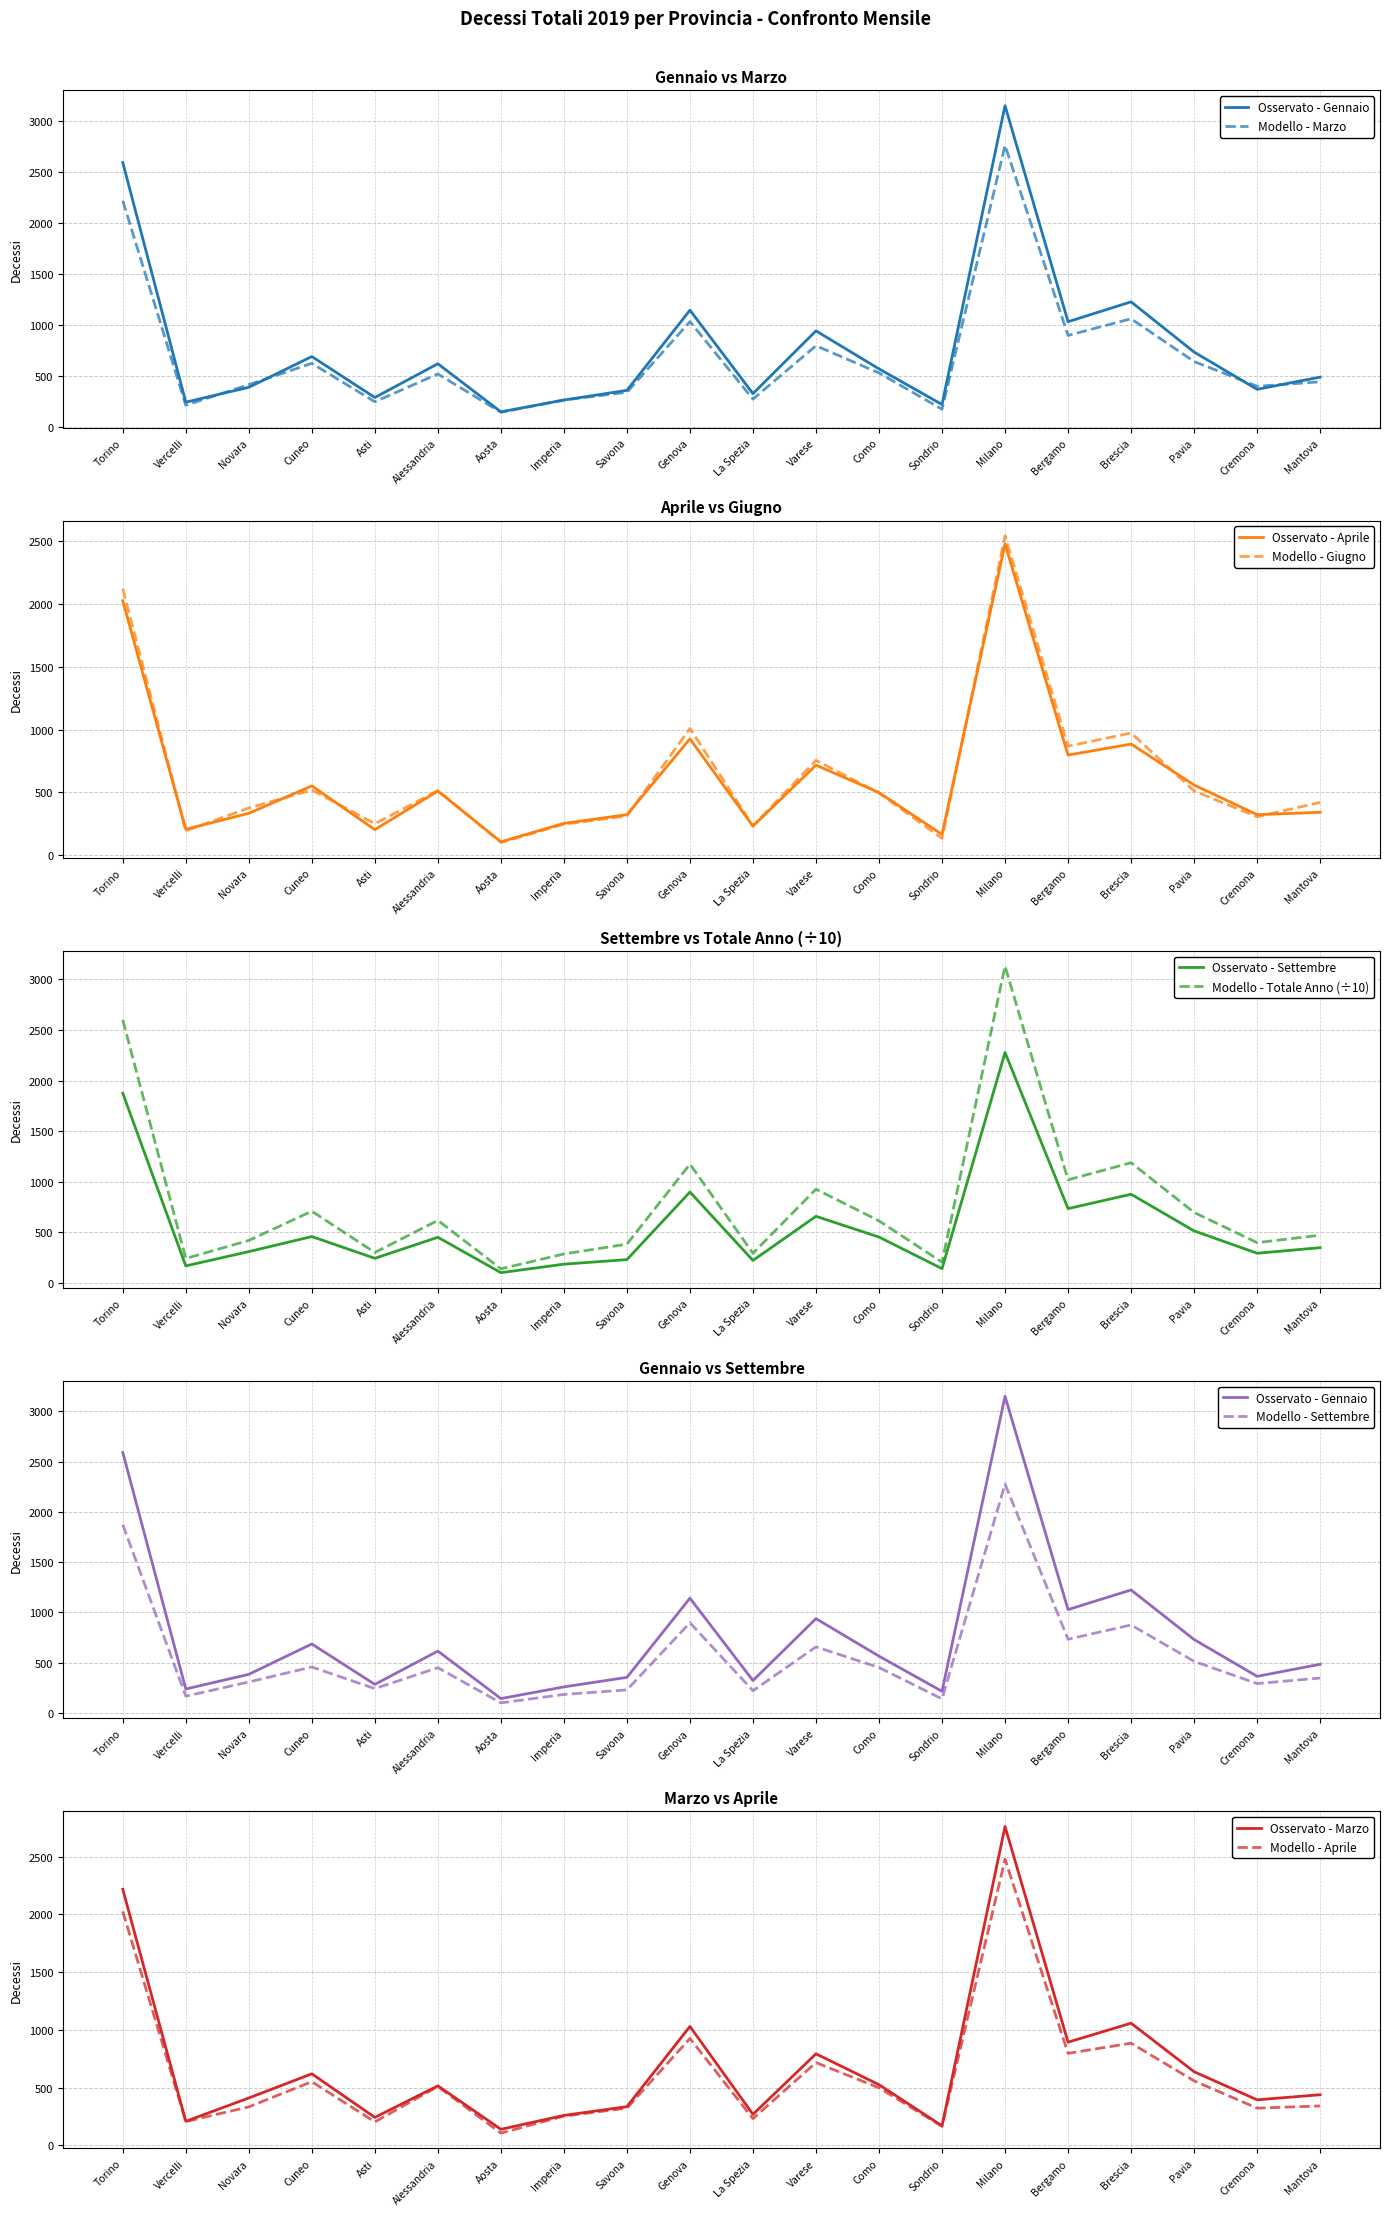

Reading left to right, extract all data points from this chart.

Gennaio: Torino=2592.0	Vercelli=239.0	Novara=385.0	Cuneo=687.0	Asti=285.0	Alessandria=616.0	Aosta=144.0	Imperia=260.0	Savona=355.0	Genova=1142.0	La Spezia=323.0	Varese=939.0	Como=566.0	Sondrio=216.0	Milano=3150.0	Bergamo=1029.0	Brescia=1224.0	Pavia=731.0	Cremona=365.0	Mantova=485.0
Marzo: Torino=2217.0	Vercelli=209.0	Novara=411.0	Cuneo=620.0	Asti=243.0	Alessandria=516.0	Aosta=140.0	Imperia=260.0	Savona=336.0	Genova=1030.0	La Spezia=269.0	Varese=793.0	Como=526.0	Sondrio=170.0	Milano=2760.0	Bergamo=894.0	Brescia=1058.0	Pavia=638.0	Cremona=395.0	Mantova=439.0
Aprile: Torino=2025.0	Vercelli=207.0	Novara=334.0	Cuneo=552.0	Asti=204.0	Alessandria=511.0	Aosta=107.0	Imperia=254.0	Savona=323.0	Genova=926.0	La Spezia=232.0	Varese=717.0	Como=499.0	Sondrio=166.0	Milano=2477.0	Bergamo=797.0	Brescia=885.0	Pavia=559.0	Cremona=323.0	Mantova=342.0
Giugno: Torino=2121.0	Vercelli=195.0	Novara=376.0	Cuneo=520.0	Asti=251.0	Alessandria=515.0	Aosta=102.0	Imperia=247.0	Savona=313.0	Genova=1009.0	La Spezia=234.0	Varese=755.0	Como=496.0	Sondrio=135.0	Milano=2541.0	Bergamo=868.0	Brescia=973.0	Pavia=512.0	Cremona=306.0	Mantova=421.0
Settembre: Torino=1874.0	Vercelli=168.0	Novara=309.0	Cuneo=458.0	Asti=243.0	Alessandria=451.0	Aosta=101.0	Imperia=185.0	Savona=230.0	Genova=898.0	La Spezia=222.0	Varese=658.0	Como=453.0	Sondrio=141.0	Milano=2277.0	Bergamo=734.0	Brescia=876.0	Pavia=514.0	Cremona=293.0	Mantova=348.0
Totale Anno: Torino=2598.8	Vercelli=241.1	Novara=419.8	Cuneo=708.4	Asti=300.4	Alessandria=617.6	Aosta=139.2	Imperia=286.0	Savona=382.9	Genova=1173.9	La Spezia=292.6	Varese=926.0	Como=613.1	Sondrio=204.9	Milano=3130.8	Bergamo=1018.4	Brescia=1187.5	Pavia=696.4	Cremona=397.6	Mantova=471.6